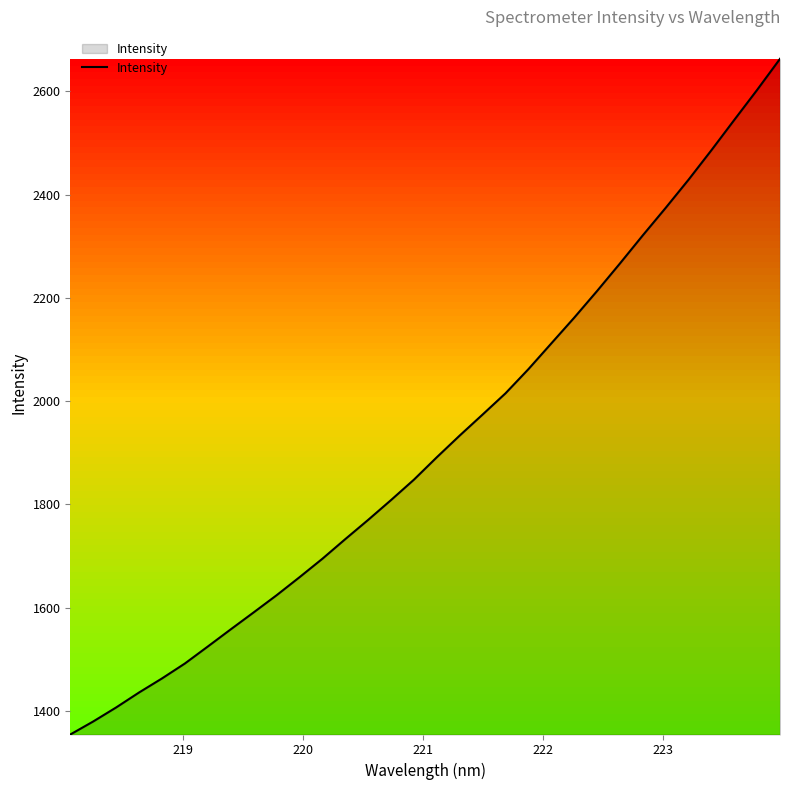

What is the smallest value displayed?

1354.2